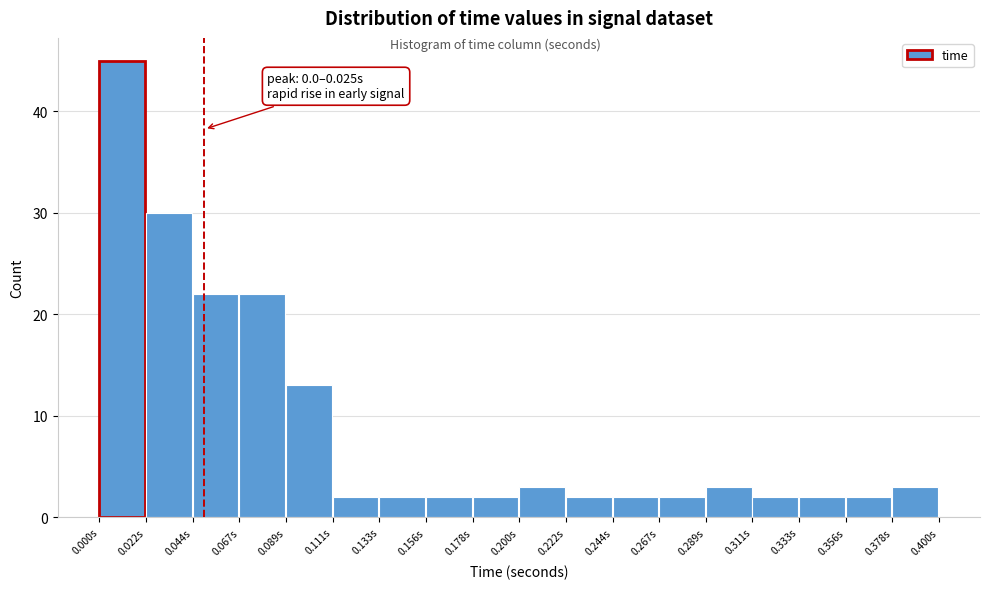

Over which range of the x-axis is the bar tallest?

0.000 to 0.020